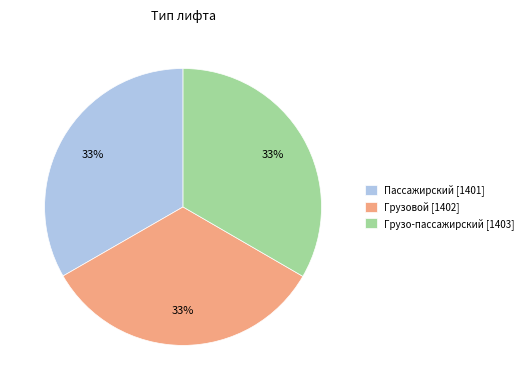

Approximately how many times larger is the value at Пассажирский compared to Грузовой?

1.0